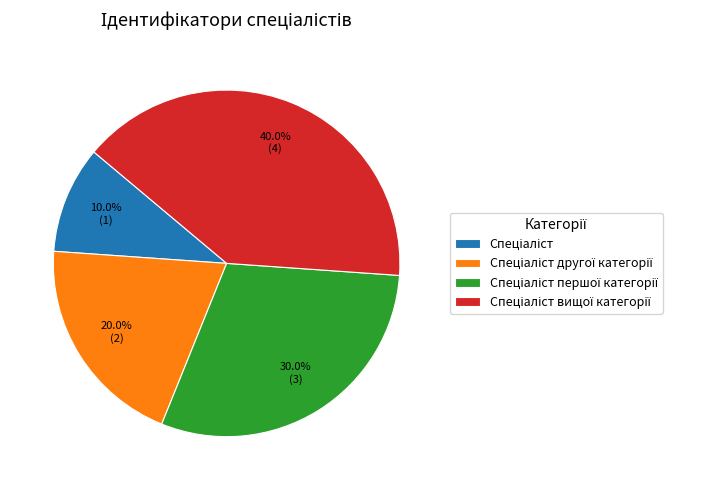

Is there any slice that represents more than half of the pie?

No